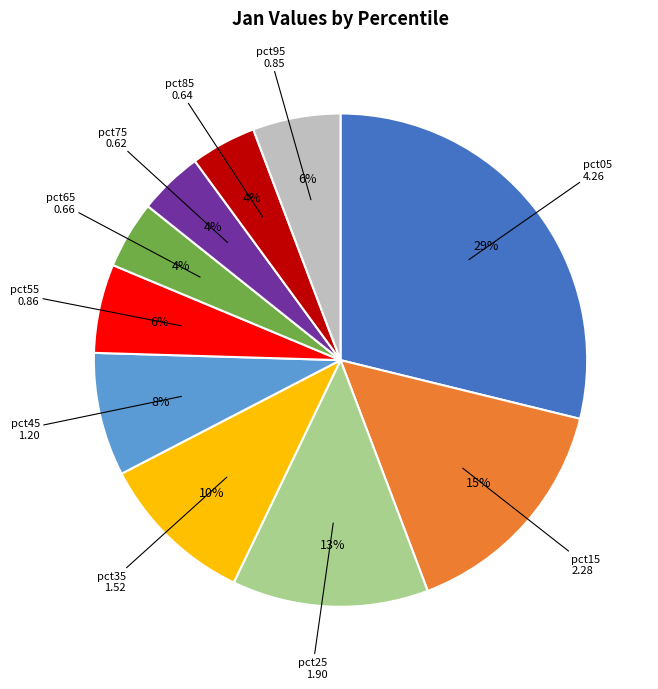

Does any single category account for the majority?

No